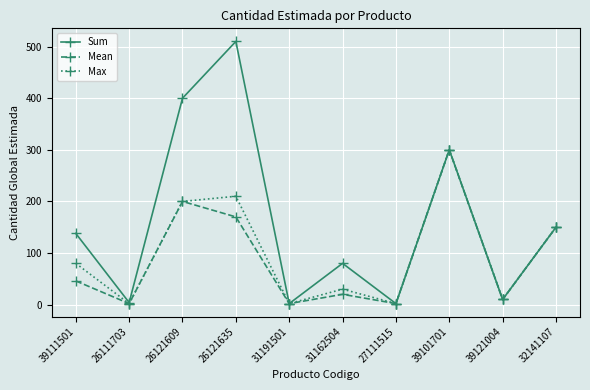

What is the sum of the Mean values at 31162504 and 39111501?

66